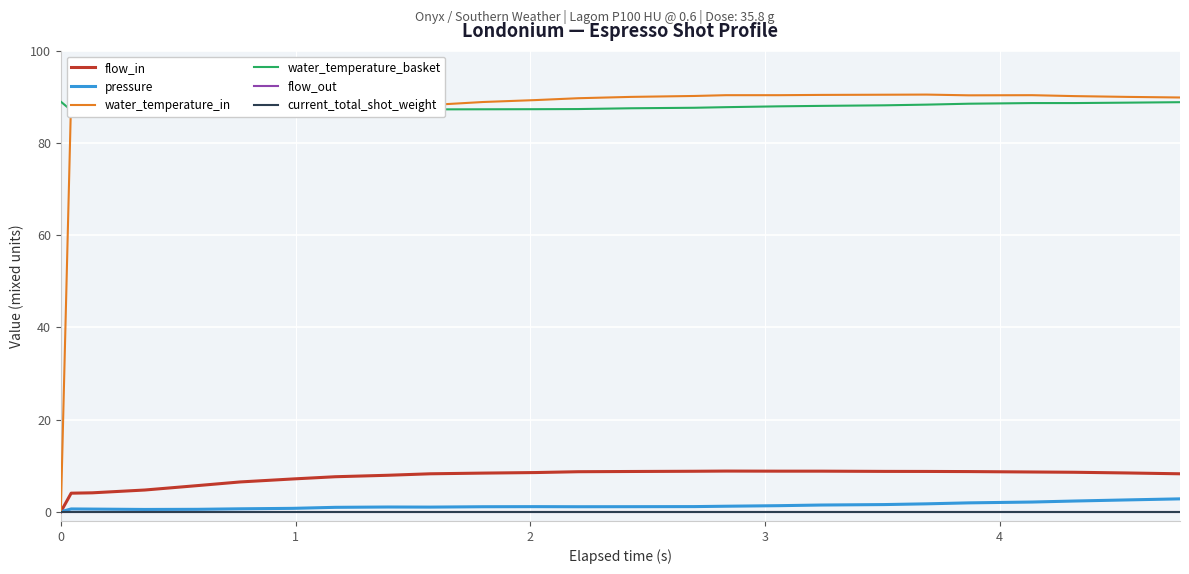

What is the difference between the maximum and minimum values in the water_temperature_in series?

90.5